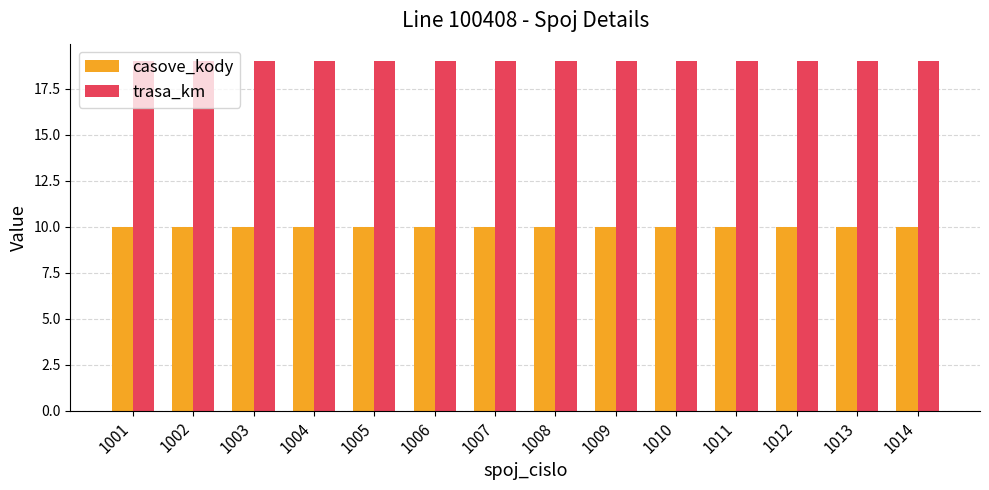

What is the difference between the highest and lowest values at 1001?

9